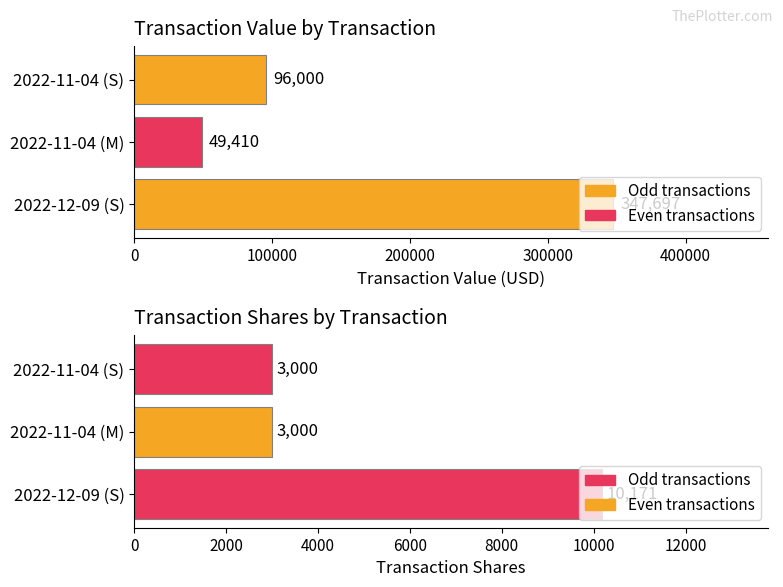

The value of transactionPricePerShare at 2022-11-04 (M) is 16.5. True or false?

True